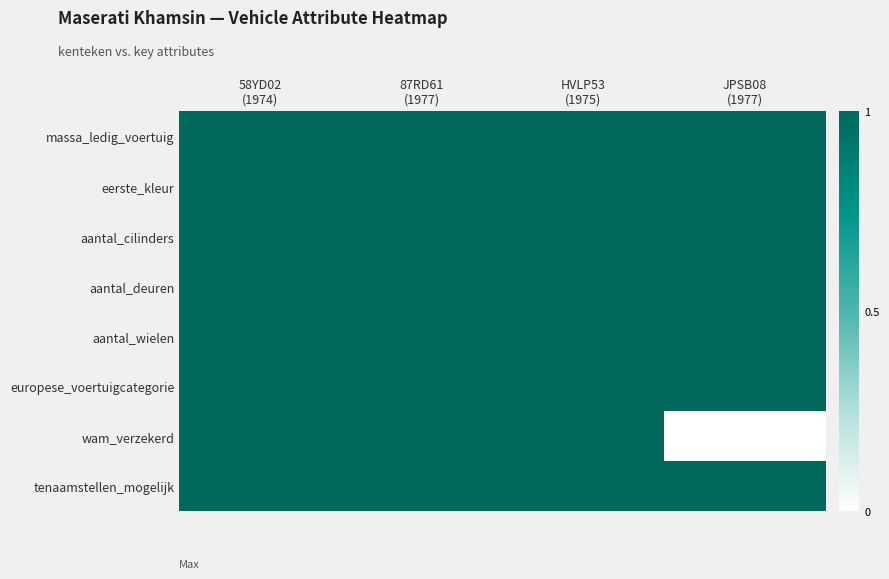

Reading right to left, what are all the values shown in this chart?

massa_ledig_voertuig: JPSB08
(1977)=1	HVLP53
(1975)=1	87RD61
(1977)=1	58YD02
(1974)=1
eerste_kleur: JPSB08
(1977)=1	HVLP53
(1975)=1	87RD61
(1977)=1	58YD02
(1974)=1
aantal_cilinders: JPSB08
(1977)=1	HVLP53
(1975)=1	87RD61
(1977)=1	58YD02
(1974)=1
aantal_deuren: JPSB08
(1977)=1	HVLP53
(1975)=1	87RD61
(1977)=1	58YD02
(1974)=1
aantal_wielen: JPSB08
(1977)=1	HVLP53
(1975)=1	87RD61
(1977)=1	58YD02
(1974)=1
europese_voertuigcategorie: JPSB08
(1977)=1	HVLP53
(1975)=1	87RD61
(1977)=1	58YD02
(1974)=1
wam_verzekerd: JPSB08
(1977)=0	HVLP53
(1975)=1	87RD61
(1977)=1	58YD02
(1974)=1
tenaamstellen_mogelijk: JPSB08
(1977)=1	HVLP53
(1975)=1	87RD61
(1977)=1	58YD02
(1974)=1